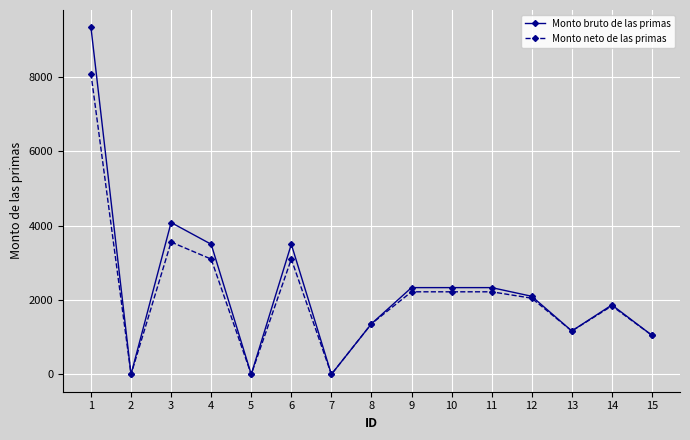

How many lines are shown in the chart?

2